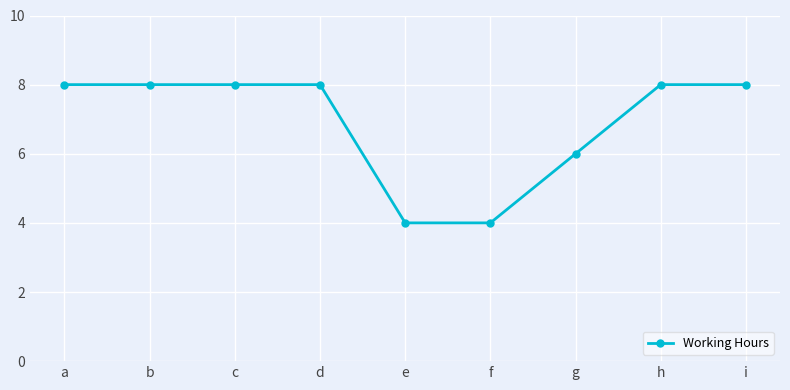

Reading left to right, extract all data points from this chart.

a=8.0	b=8.0	c=8.0	d=8.0	e=4.0	f=4.0	g=6.0	h=8.0	i=8.0